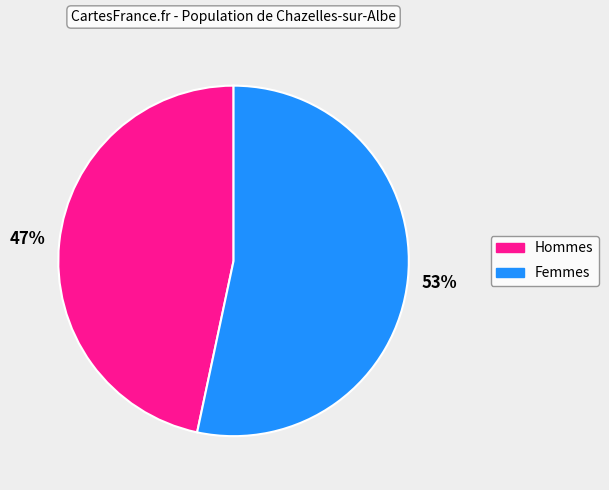

Does Femmes account for over 50% of the chart?

Yes